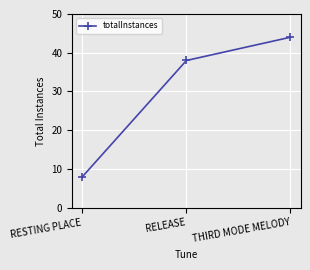

How many lines are shown in the chart?

1